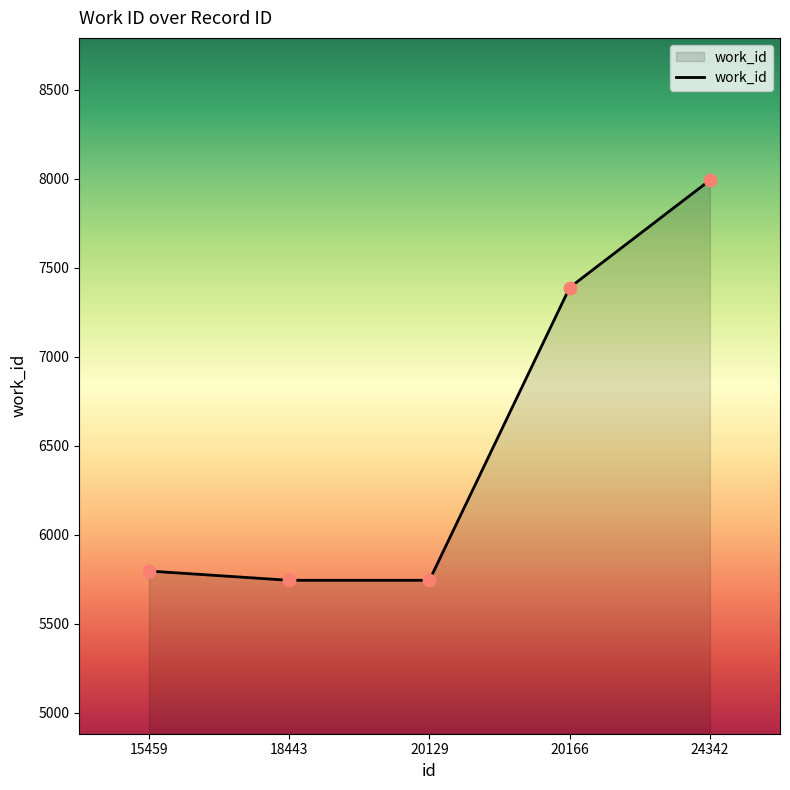

Approximately how many times larger is the value at 24342 compared to 15459?

1.4